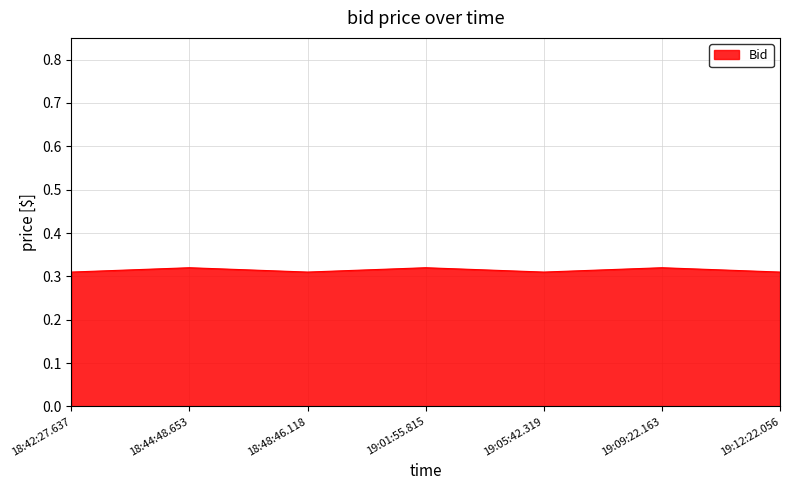

Where is the first local maximum?

18:44:48.653